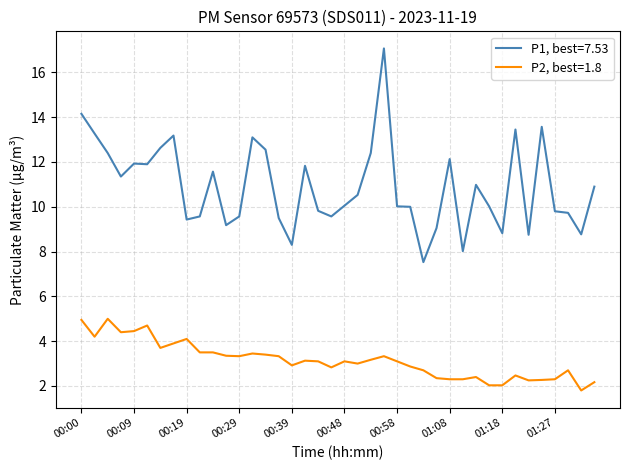

True or false: P2, best=1.8 and P1, best=7.53 intersect in this chart.

False